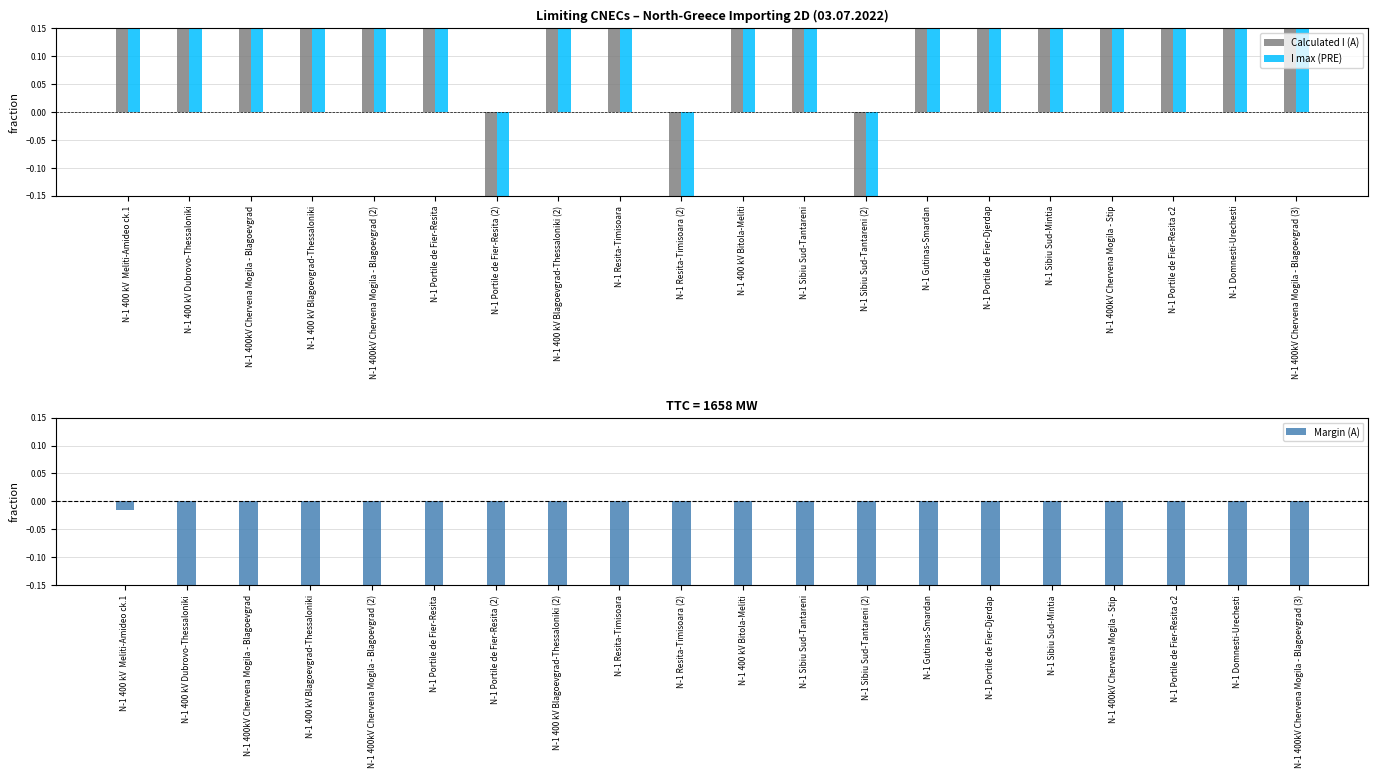

What is the label of the 15th bar from the right?

N-1 Portile de Fier-Resita